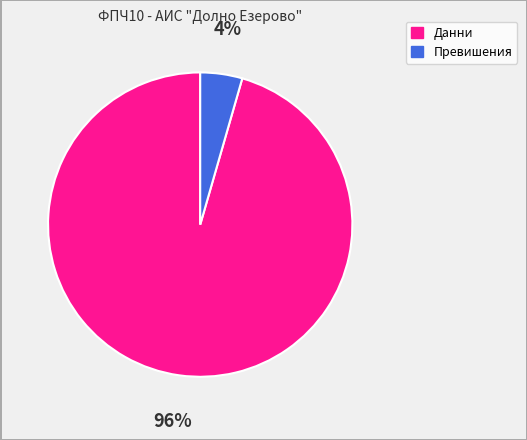

Combined, do Данни and Превишения account for over 50%?

Yes